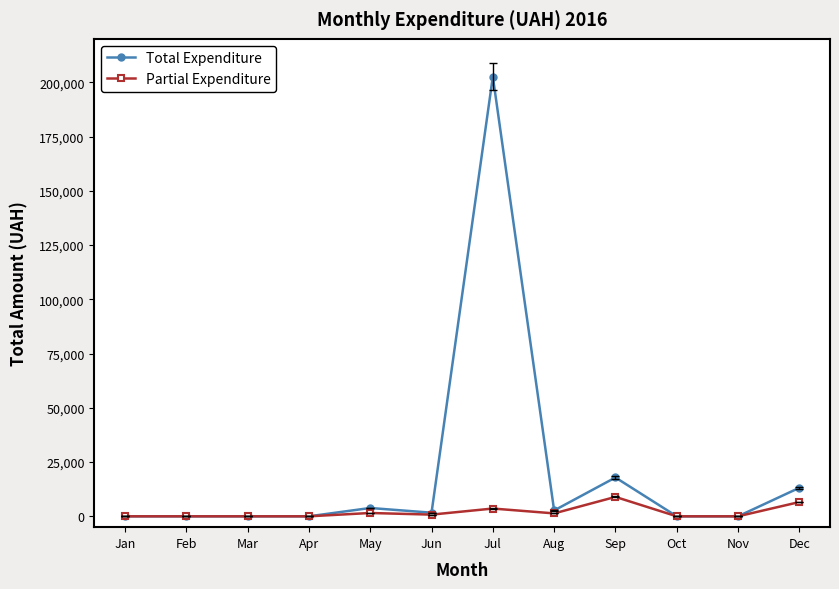

What is the sum of all Partial Expenditure values?

22763.9